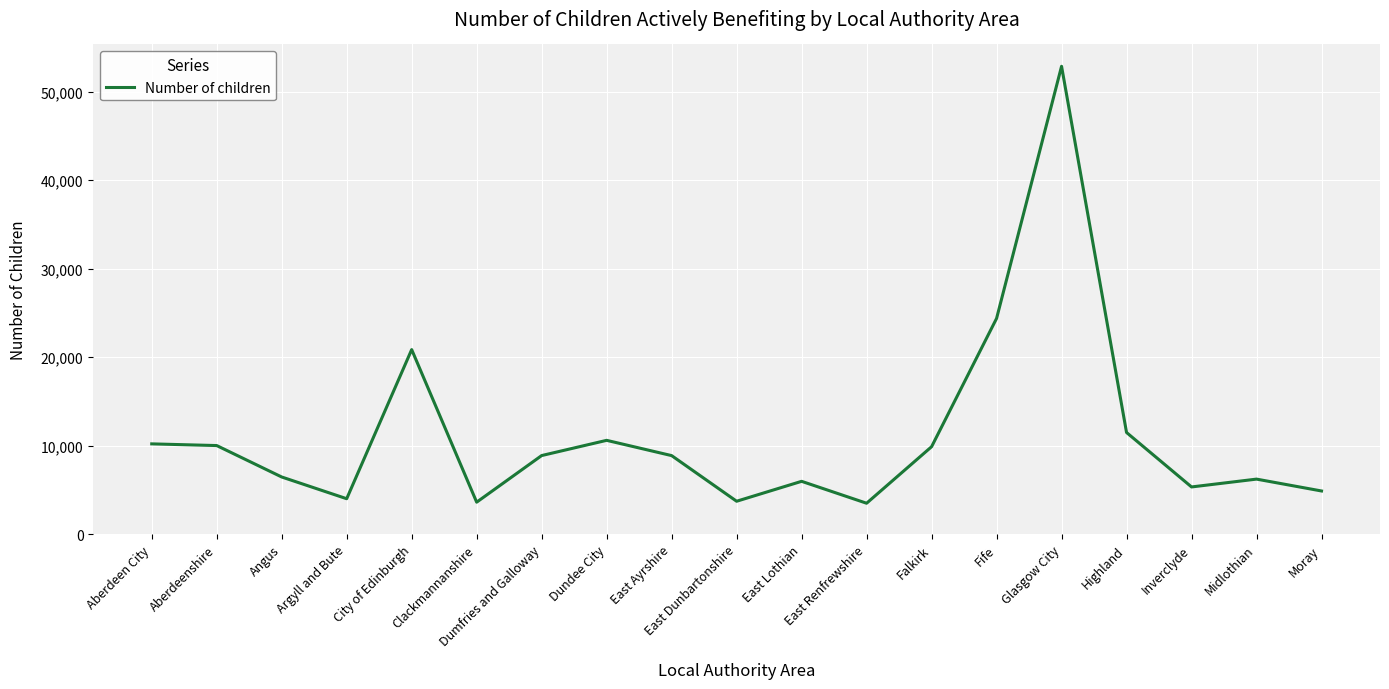

Where does the data first go above 8875?

Aberdeen City